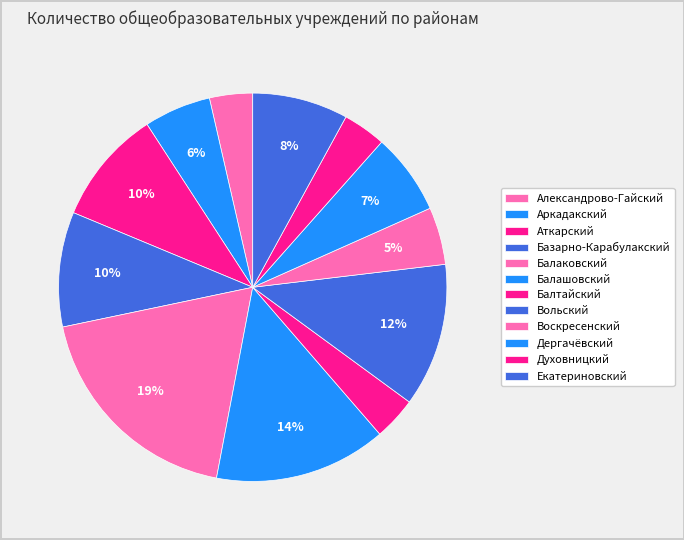

Count the number of slices in the pie.

12